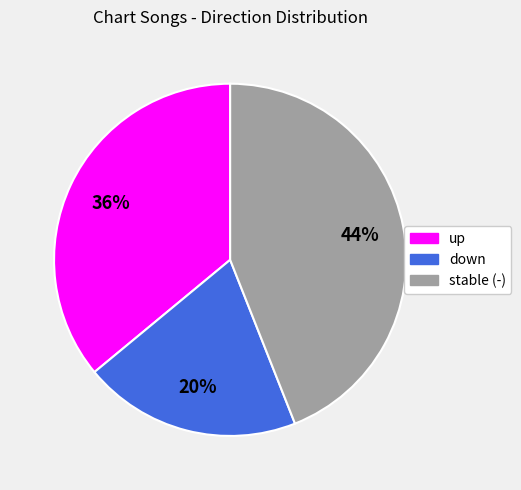

How many segments does this pie chart have?

3